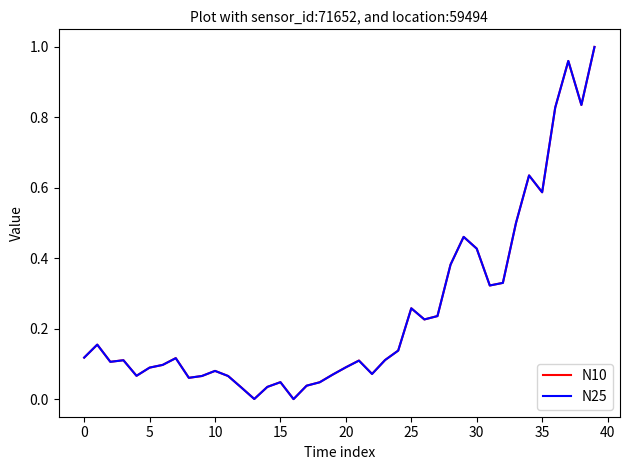

How many lines are shown in the chart?

2